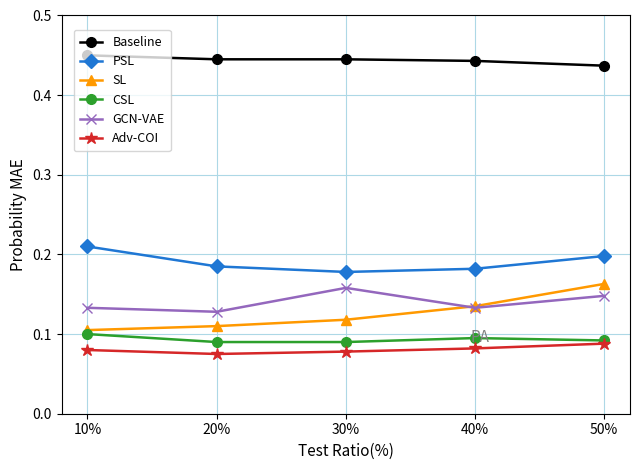

True or false: GCN-VAE and PSL intersect in this chart.

False